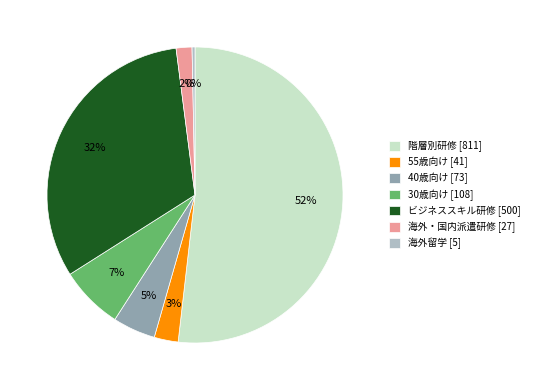

To the nearest percent, what portion does 40歳向け [73] represent?

5%